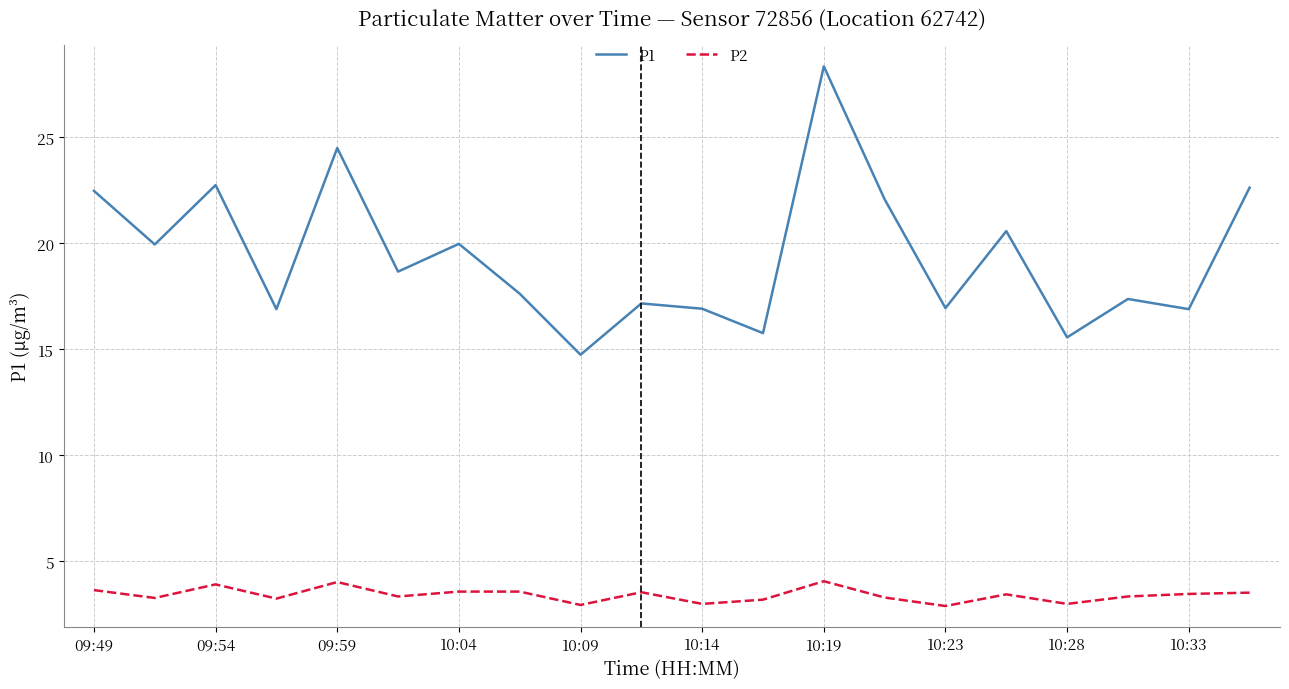

True or false: P1 and P2 intersect in this chart.

False